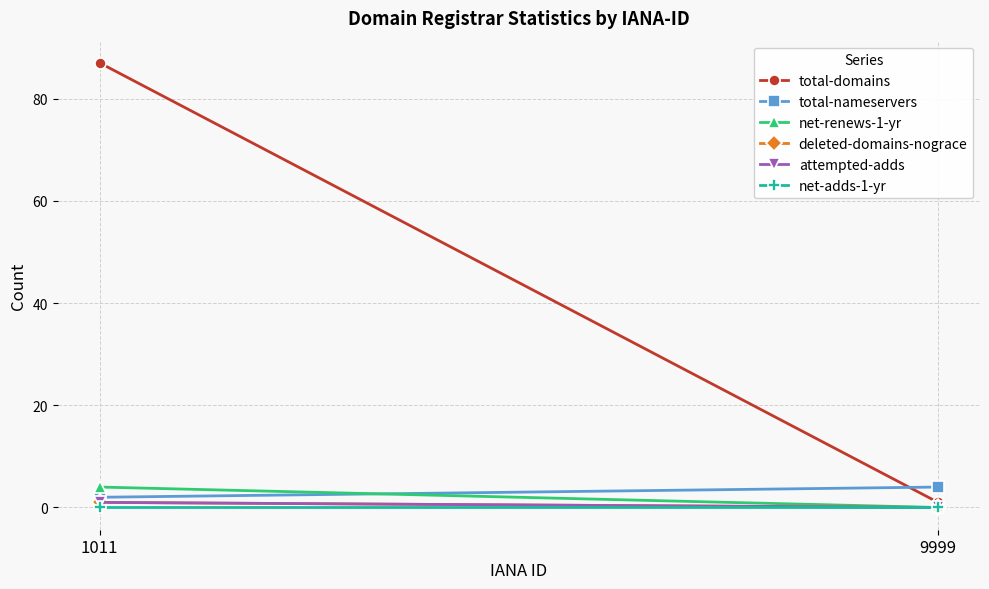

Which label corresponds to the smallest value in the chart?

9999